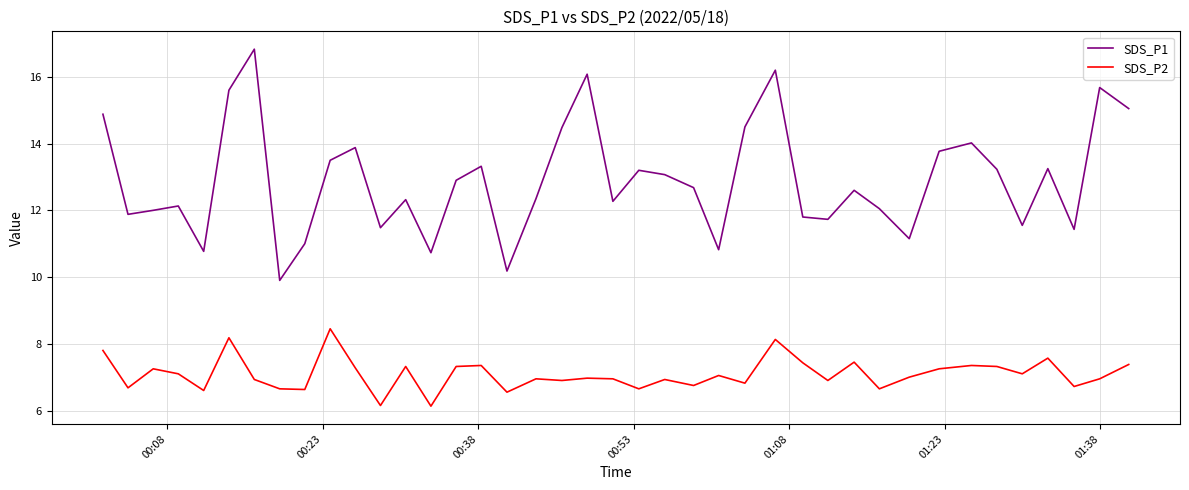

True or false: SDS_P2 and SDS_P1 cross at least once.

False